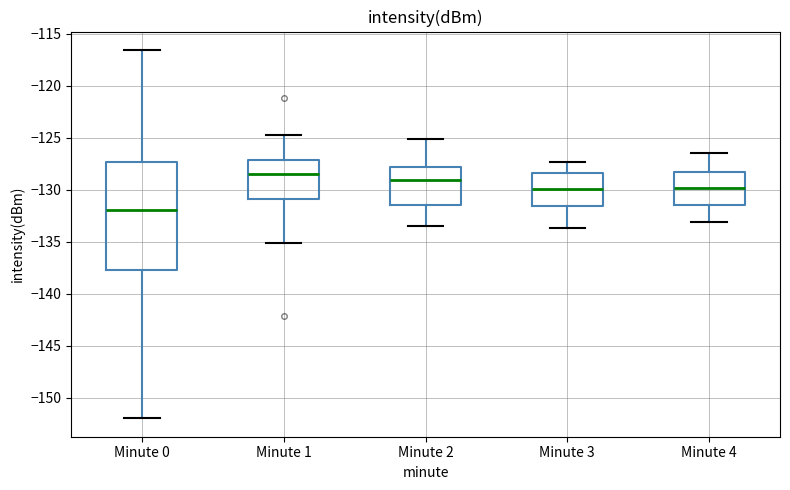

Reading left to right, transcribe this box plot: for each box, give where its median line is, the range the box spans, and where its two whiskers end, as read against the y-axis. The values are not printed on the chart, so give them approximately, as read against the axis.

Minute 0: median -132.0, box -137.5 to -127.5, whiskers -152.0 to -116.5
Minute 1: median -128.5, box -131.0 to -127.0, whiskers -135.0 to -124.5
Minute 2: median -129.0, box -131.5 to -128.0, whiskers -133.5 to -125.0
Minute 3: median -130.0, box -131.5 to -128.5, whiskers -133.5 to -127.5
Minute 4: median -130.0, box -131.5 to -128.5, whiskers -133.0 to -126.5